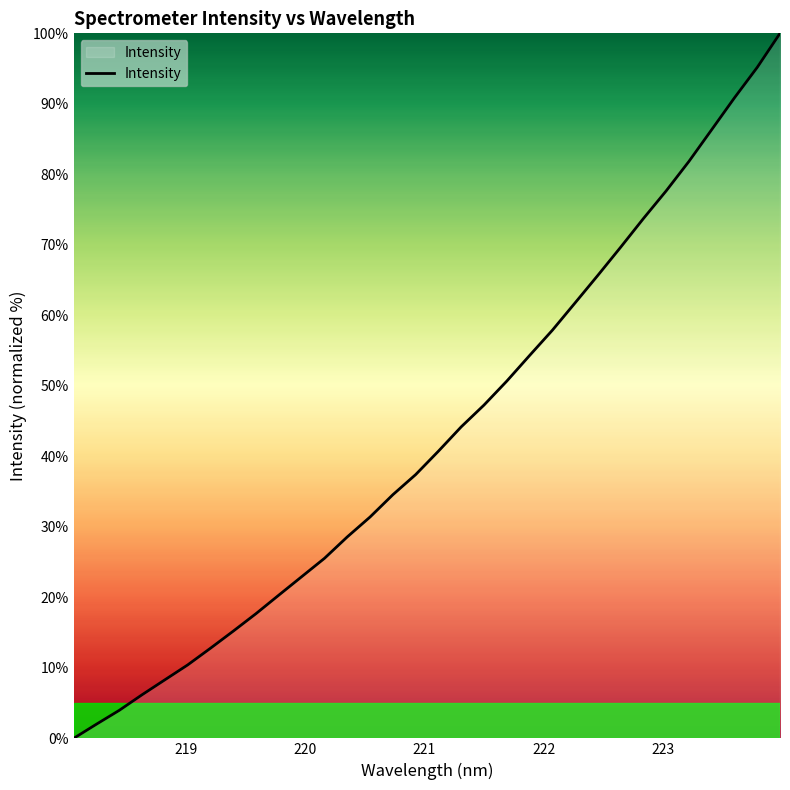

What is the difference between the maximum and minimum values?

100.0